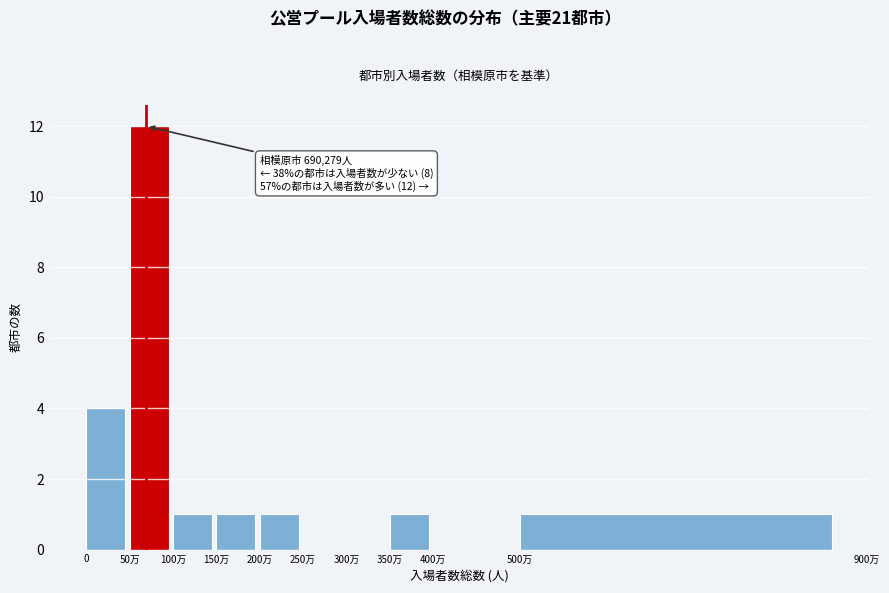

Reading left to right, extract all data points from this chart.

0=4	50万=12	100万=1	150万=1	200万=1	250万=0	300万=0	350万=1	400万=0	500万=1